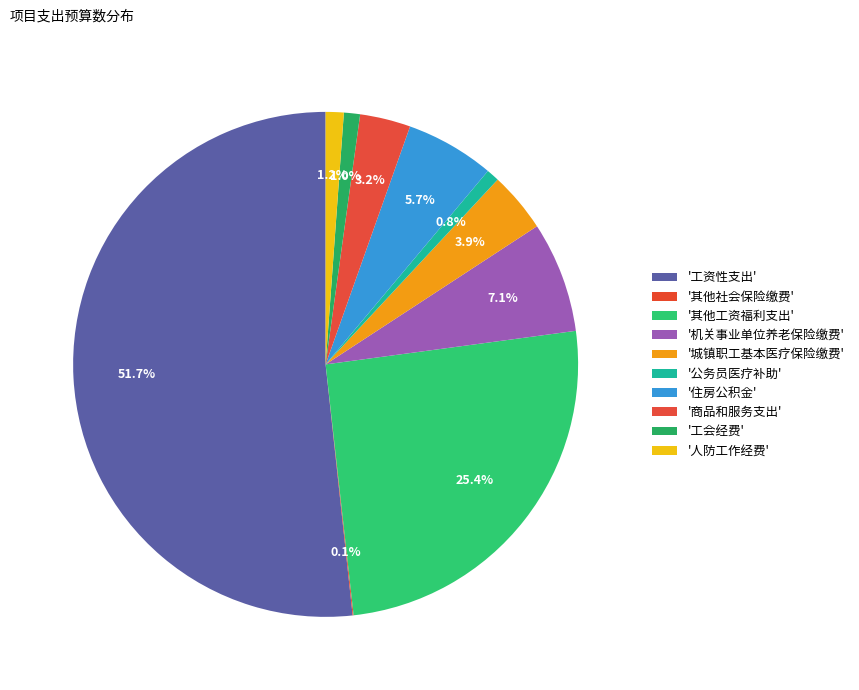

Rank the categories by value from highest to lowest.

工资性支出, 其他工资福利支出, 机关事业单位养老保险缴费, 住房公积金, 城镇职工基本医疗保险缴费, 商品和服务支出, 人防工作经费, 工会经费, 公务员医疗补助, 其他社会保险缴费